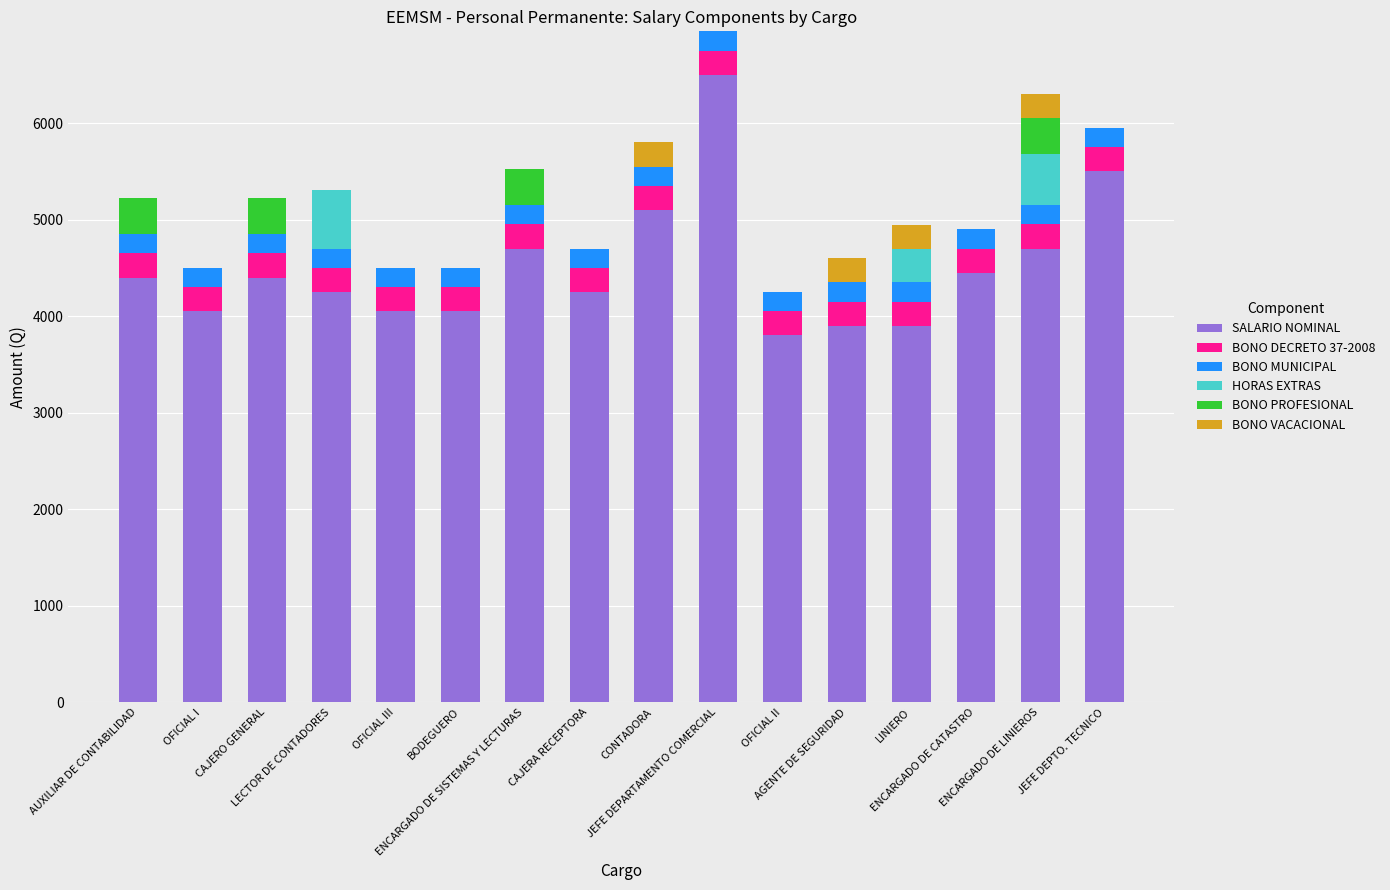

What is the maximum value for SALARIO NOMINAL?

6500.0